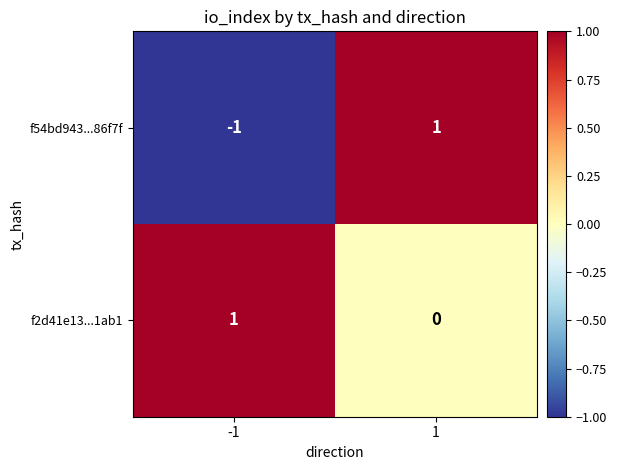

Rank the series by their average value, from lowest to highest.

f54bd943...86f7f, f2d41e13...1ab1